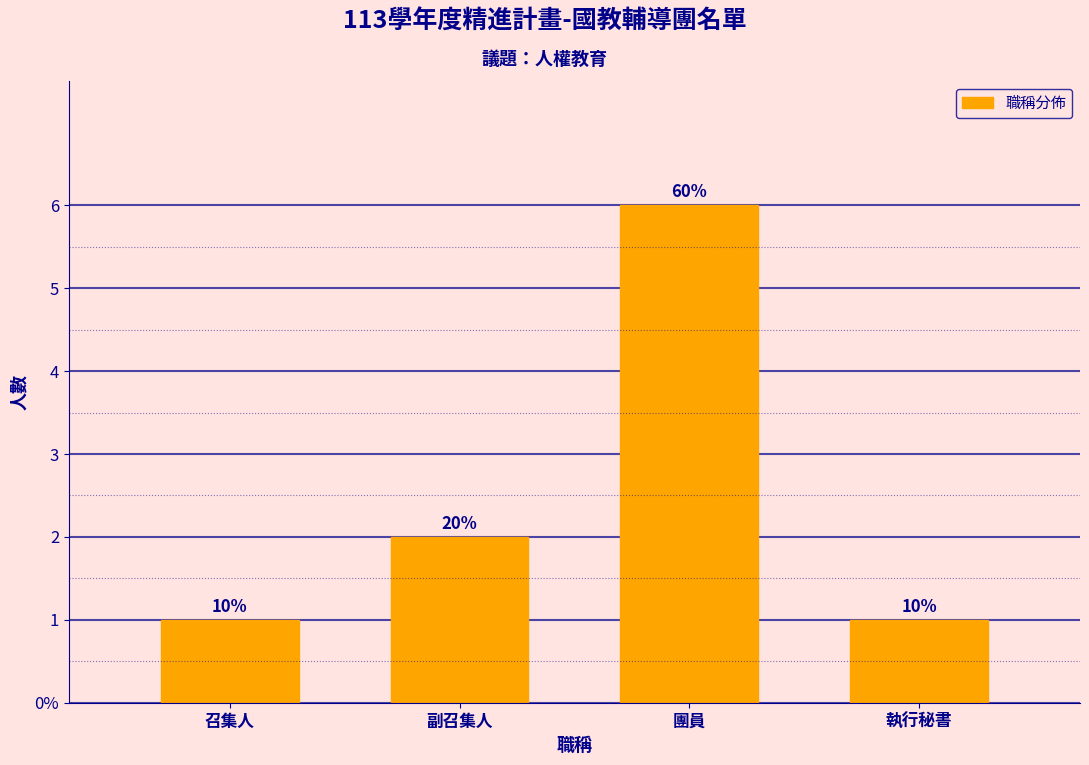

Does the chart contain any negative values?

No